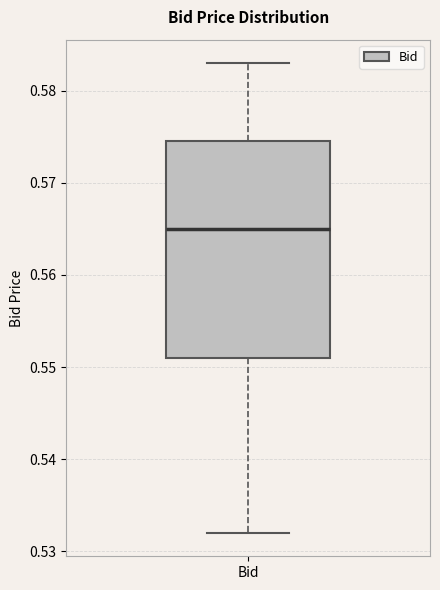

Transcribe this box plot: give where the median line is, the range the box spans, and where the two whiskers end, as read against the y-axis. The values are not printed on the chart, so give them approximately, as read against the axis.

median 0.565, box 0.551 to 0.575, whiskers 0.532 to 0.583